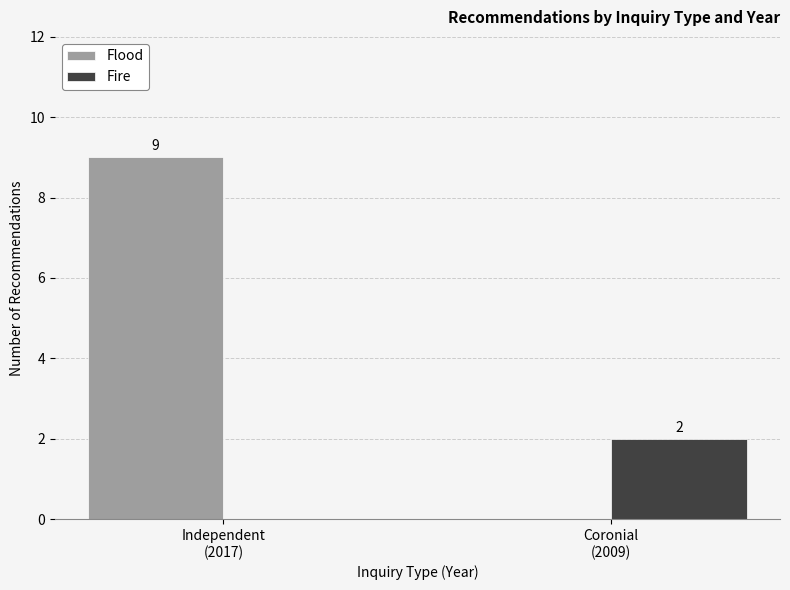

Reading left to right, list all the values displayed in this chart.

Flood: 9	0
Fire: 0	2